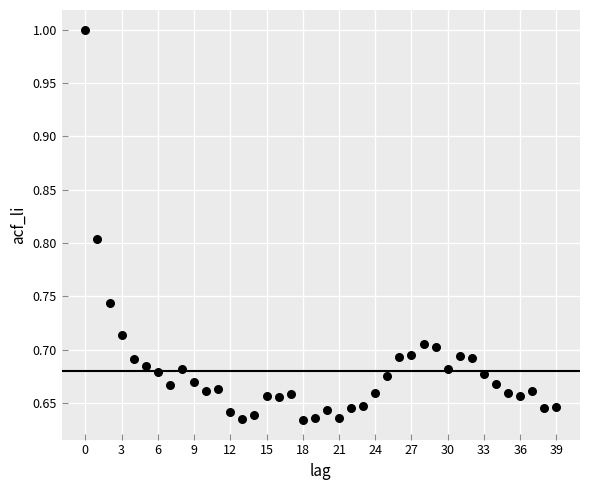

What is the range of Y values (max minus min)?

0.4